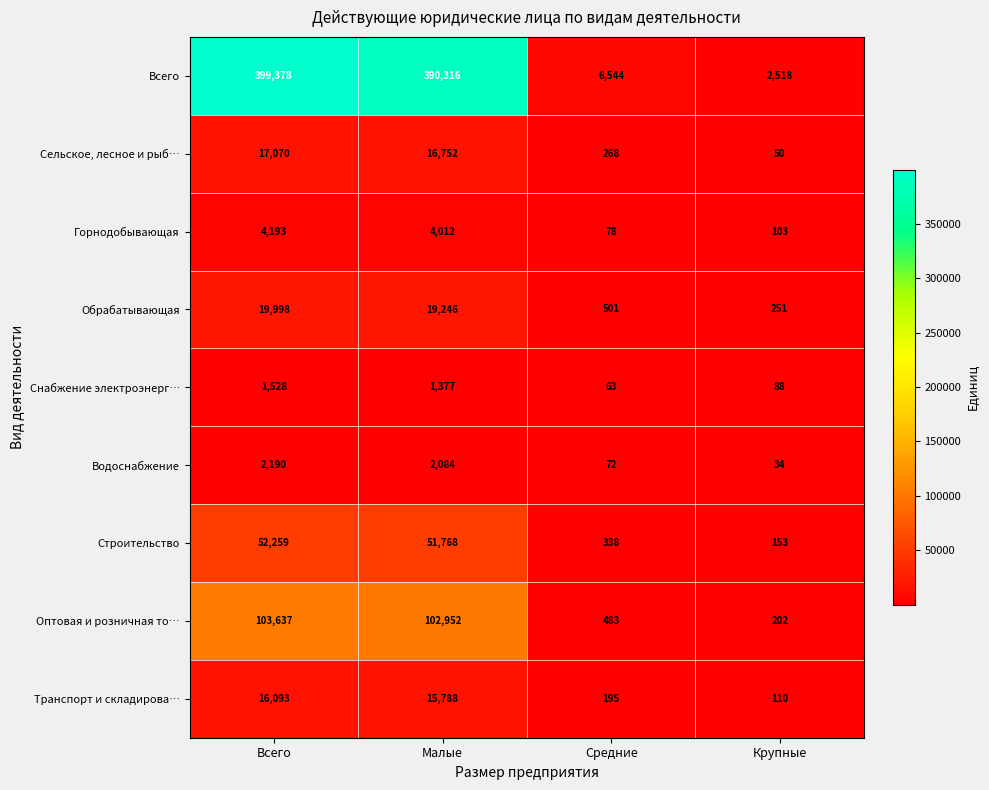

Which series changed the most between Малые and Крупные?

Всего